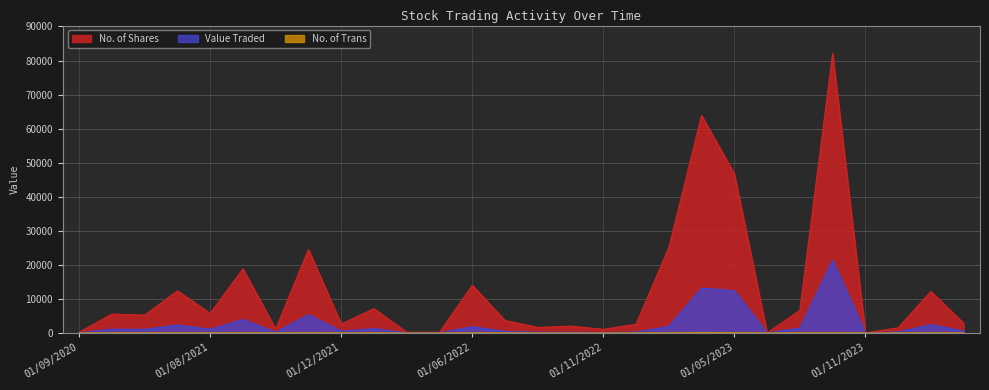

At which category does No. of Shares reach its first local peak?

02/05/2021